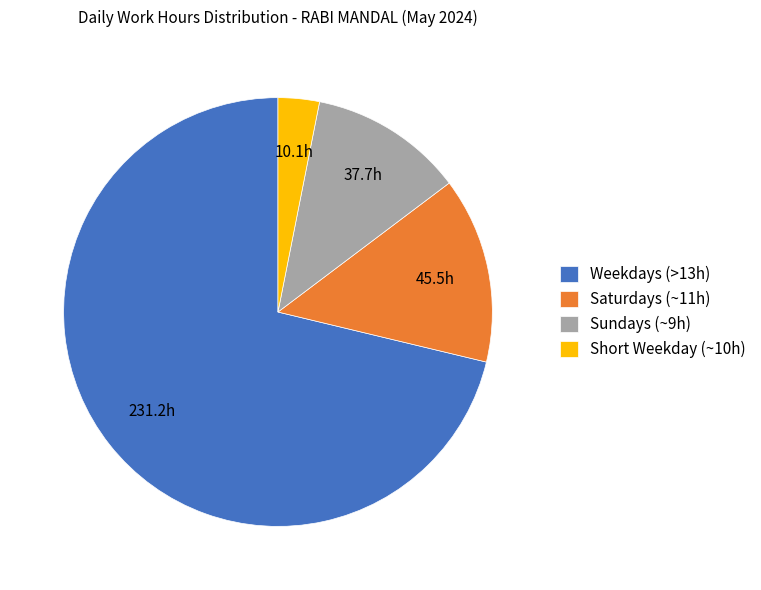

True or false: Weekdays (>13h) accounts for 71% of the total.

True